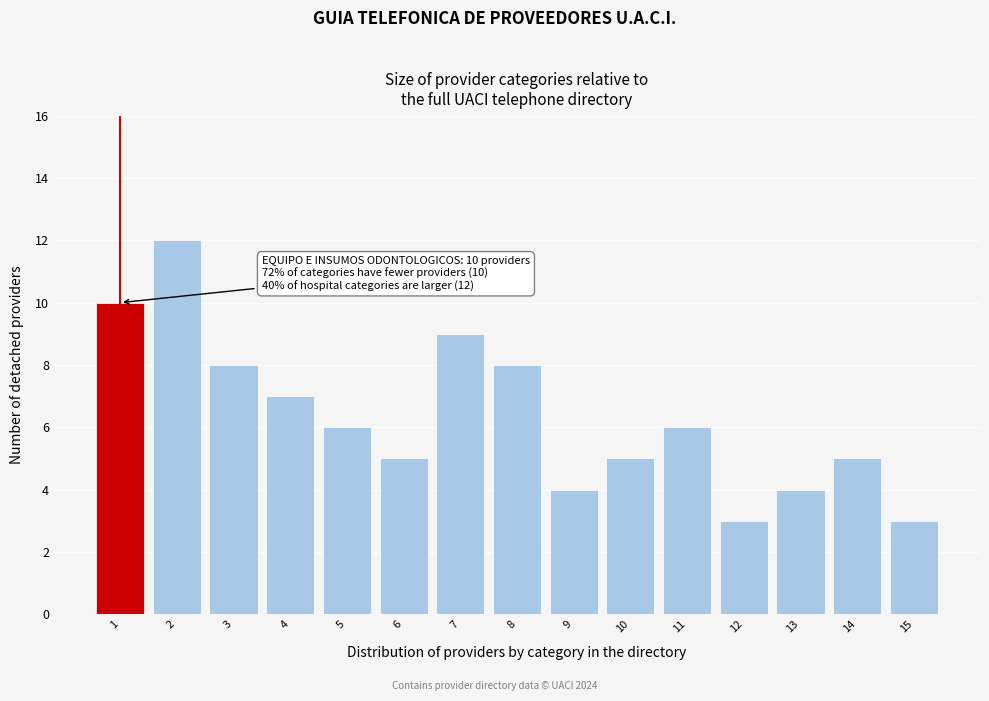

Reading left to right, what are all the values shown in this chart?

1=10	2=12	3=8	4=7	5=6	6=5	7=9	8=8	9=4	10=5	11=6	12=3	13=4	14=5	15=3